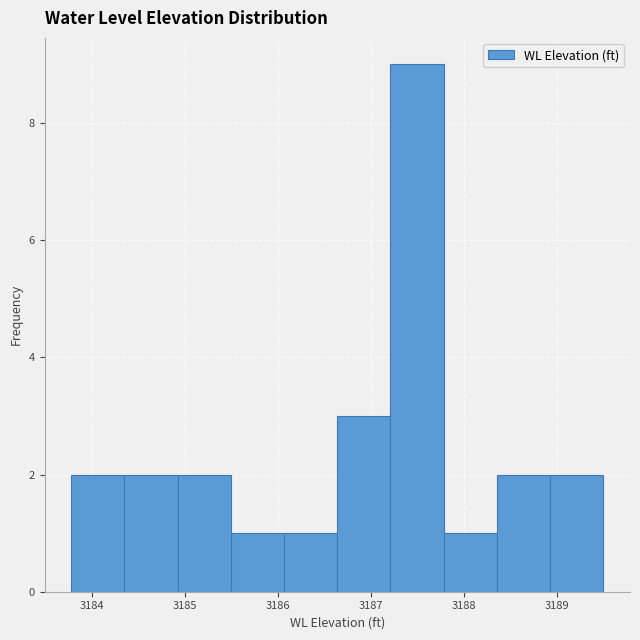

What is the height of the bar covering 3188.4 to 3188.9 on the x-axis? Neither the bar edges nor the heights are printed on the chart, so give them approximately, as read against the axes.

2